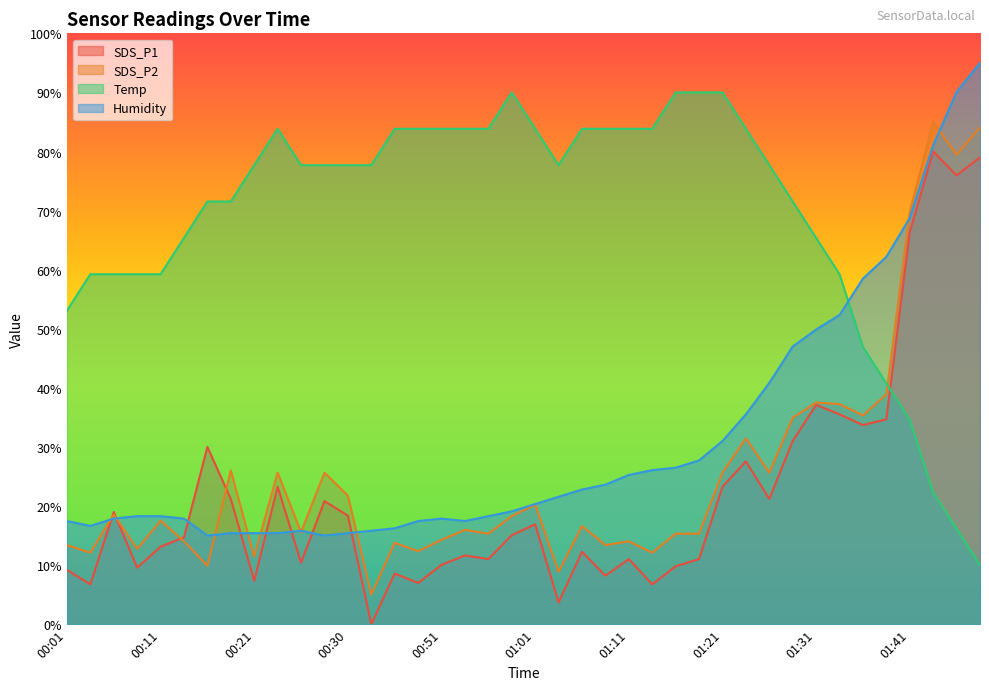

What is the greatest value displayed?

95.0